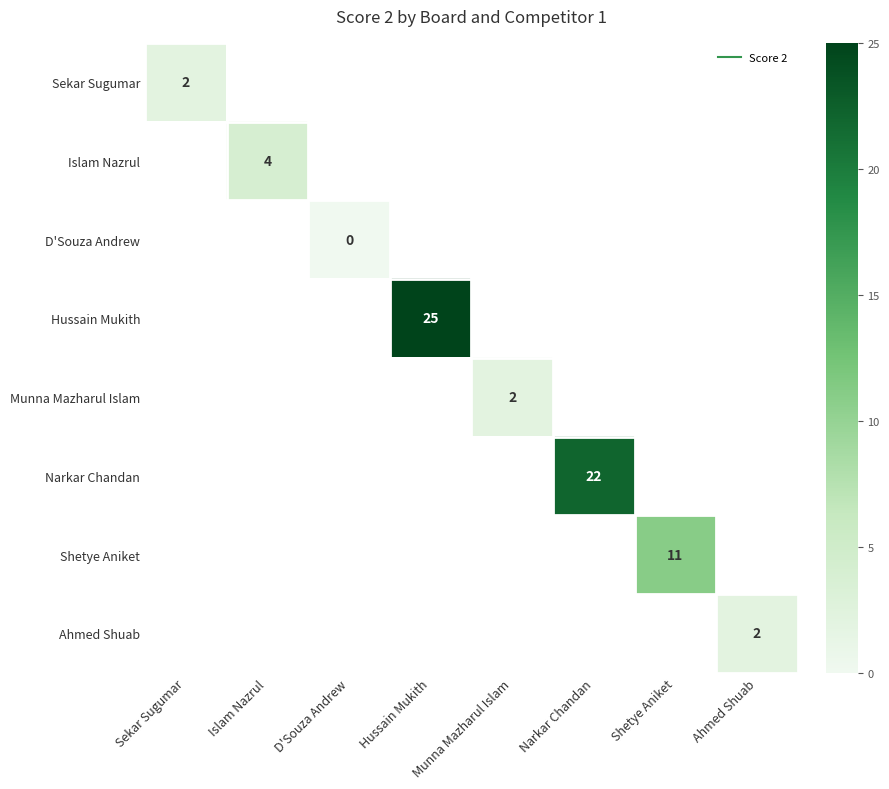

Which has a higher value, Sekar Sugumar or Shetye Aniket?

Shetye Aniket